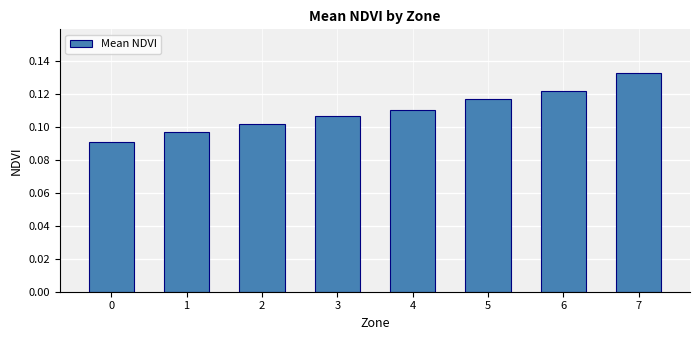

Between 1 and 6, which is larger?

6